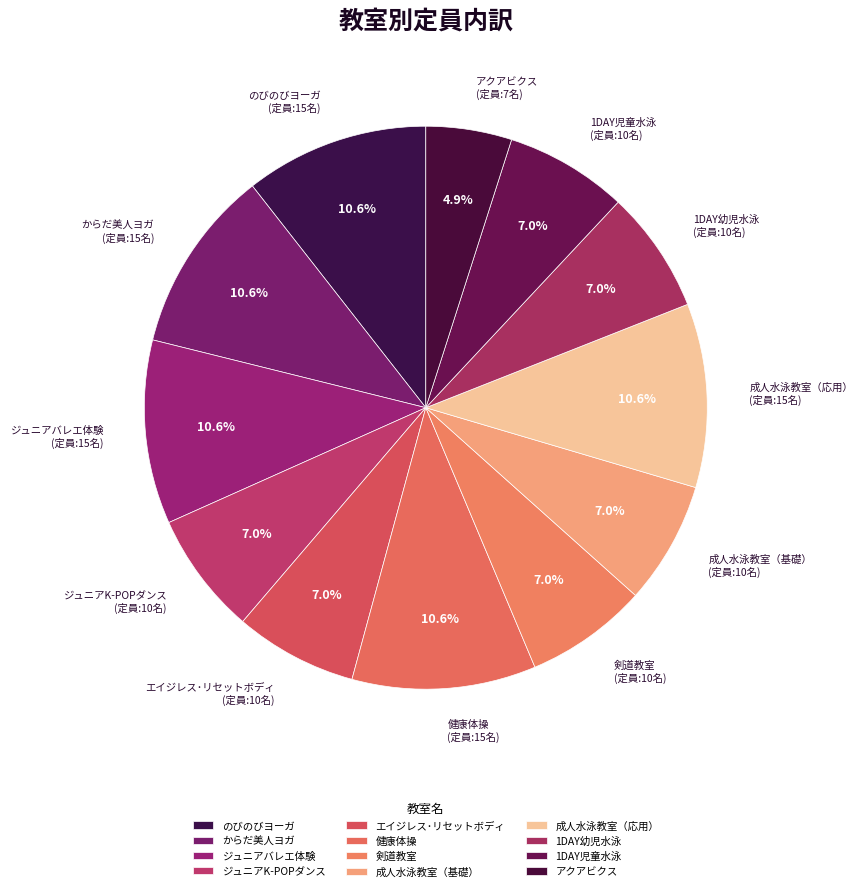

How many segments does this pie chart have?

12